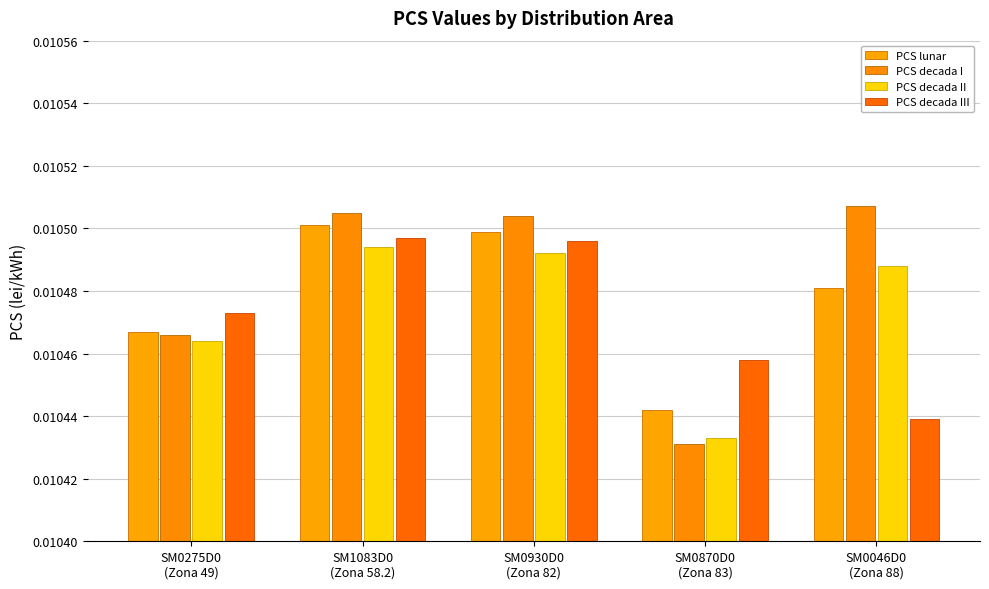

Between SM1083D0
(Zona 58.2) and SM0930D0
(Zona 82), which is larger?

SM1083D0
(Zona 58.2)